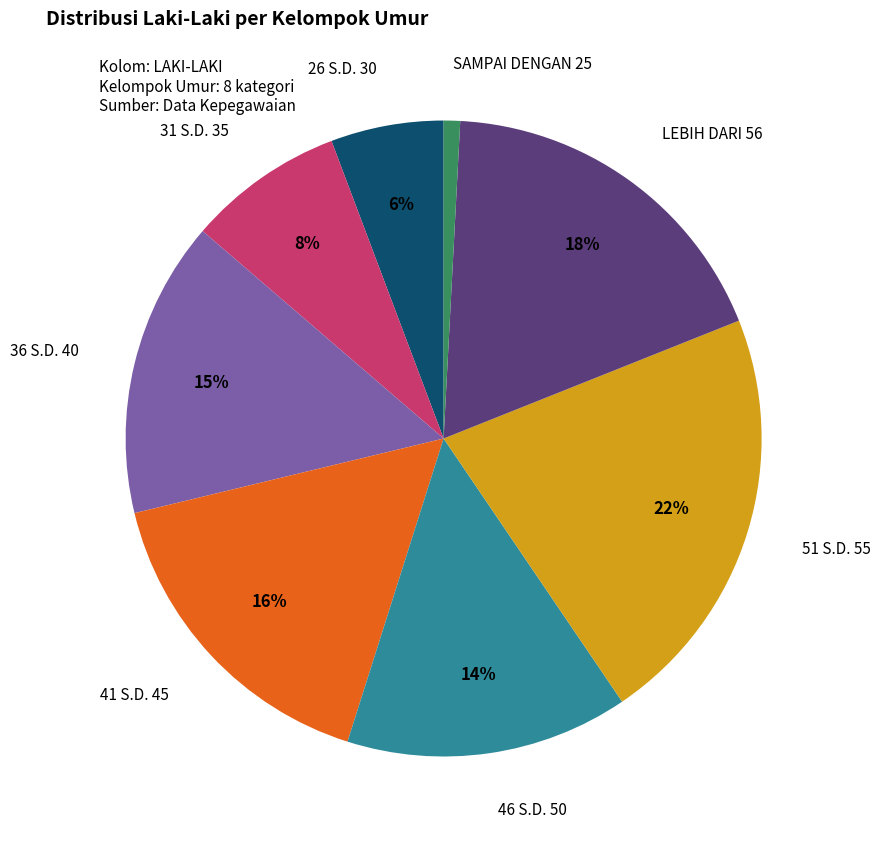

Is there a majority slice in this chart?

No